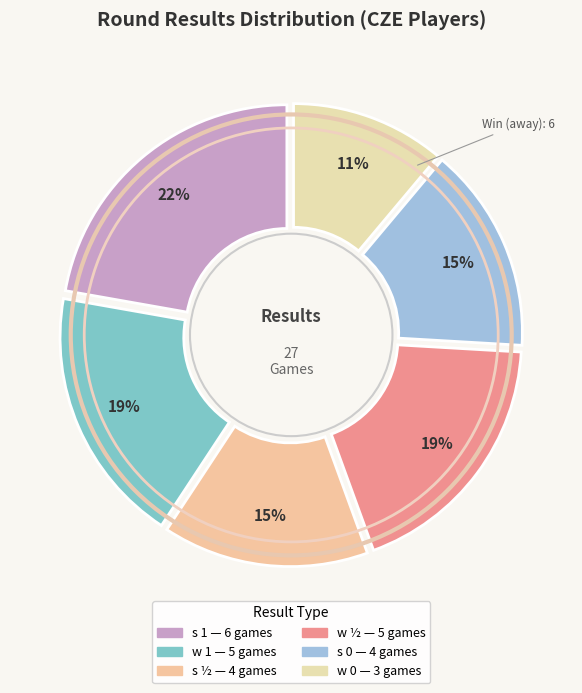

What is the ratio of the value at s 1 to the value at w ½?

1.2